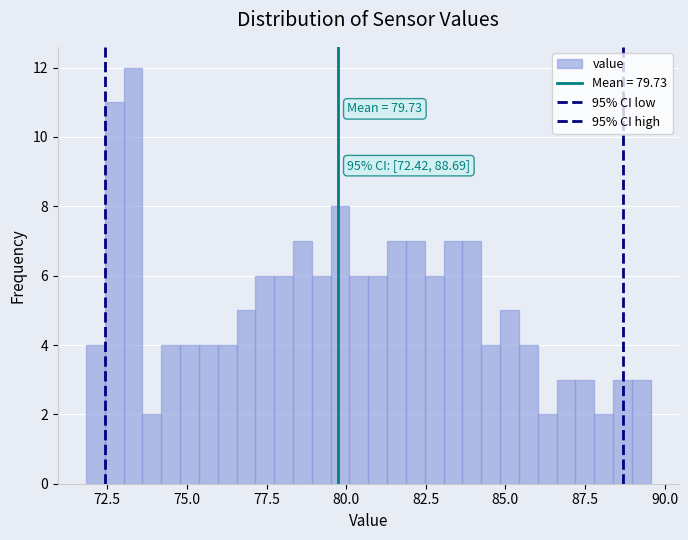

Around what value on the x-axis is the tallest bar? Give the approximate position of its centre, as read against the axis.

73.5